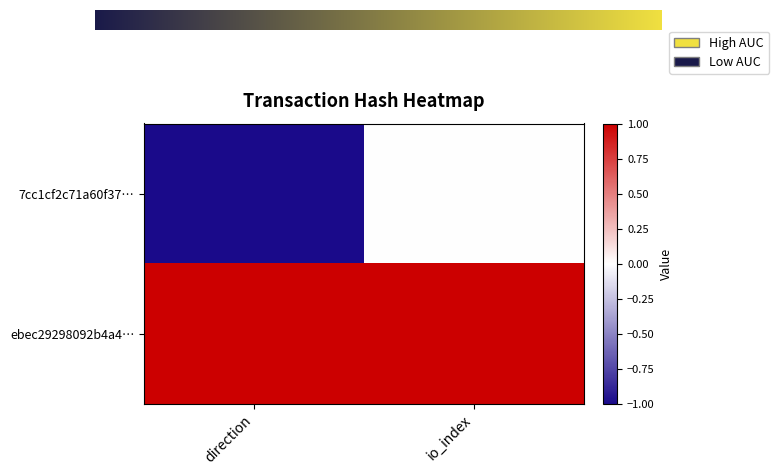

What is the smallest value displayed?

-1